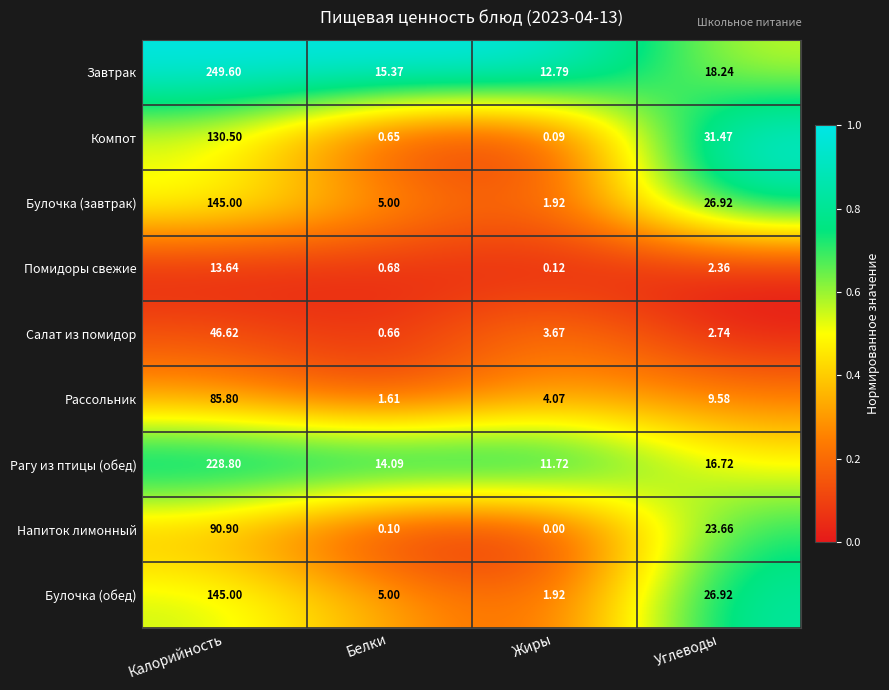

Where is Рагу из птицы (обед) nearest to the value 120?

Углеводы